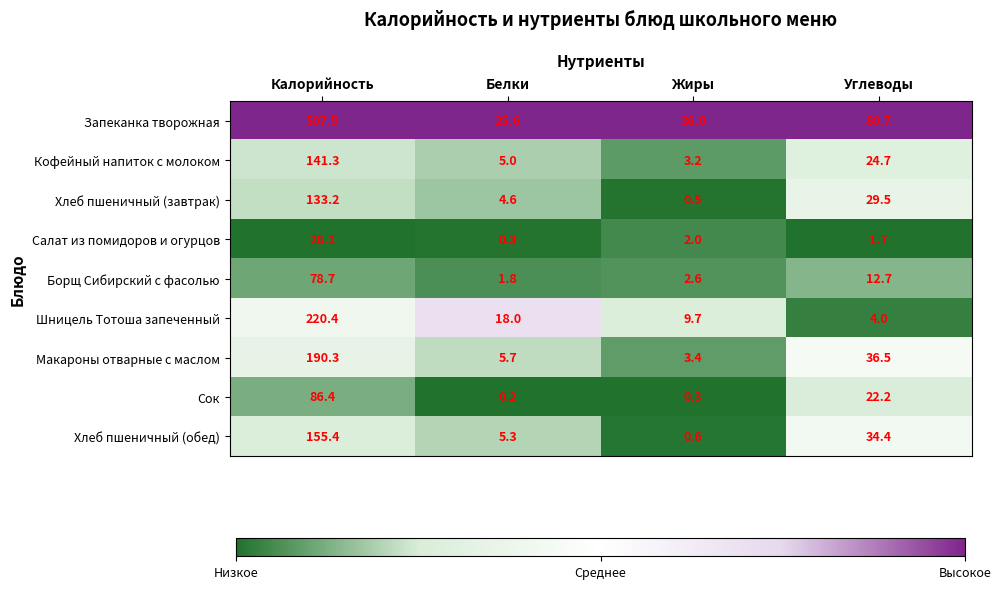

Which series has the largest range (max minus min)?

Запеканка творожная